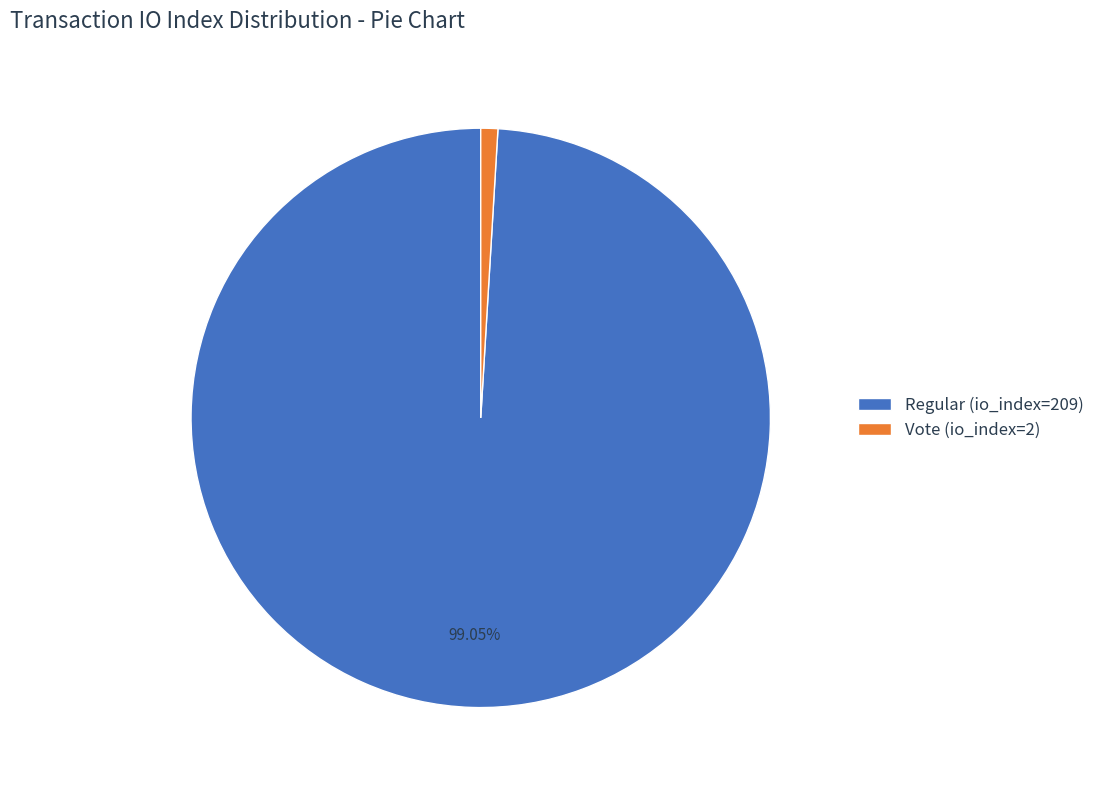

Does any single category account for the majority?

Yes